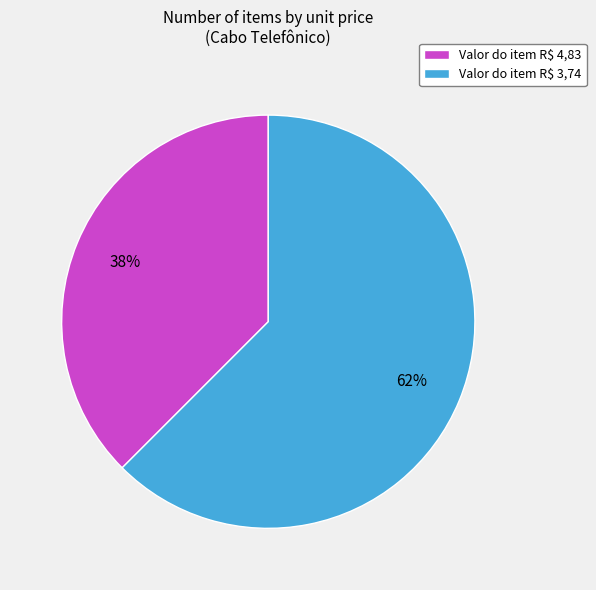

How many slices are in this pie chart?

2